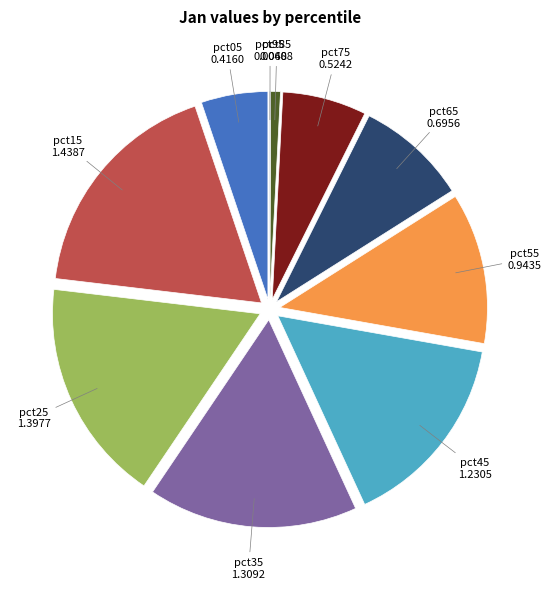

Is pct35 the majority of the pie?

No